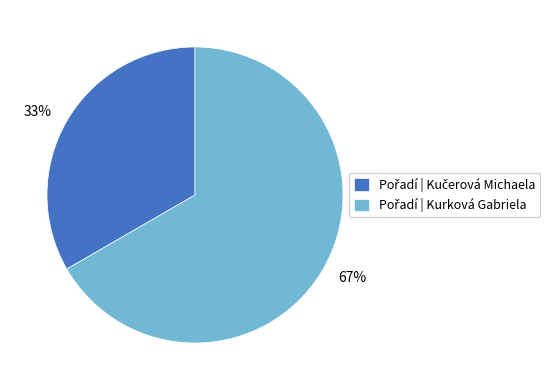

Does any single category account for the majority?

Yes